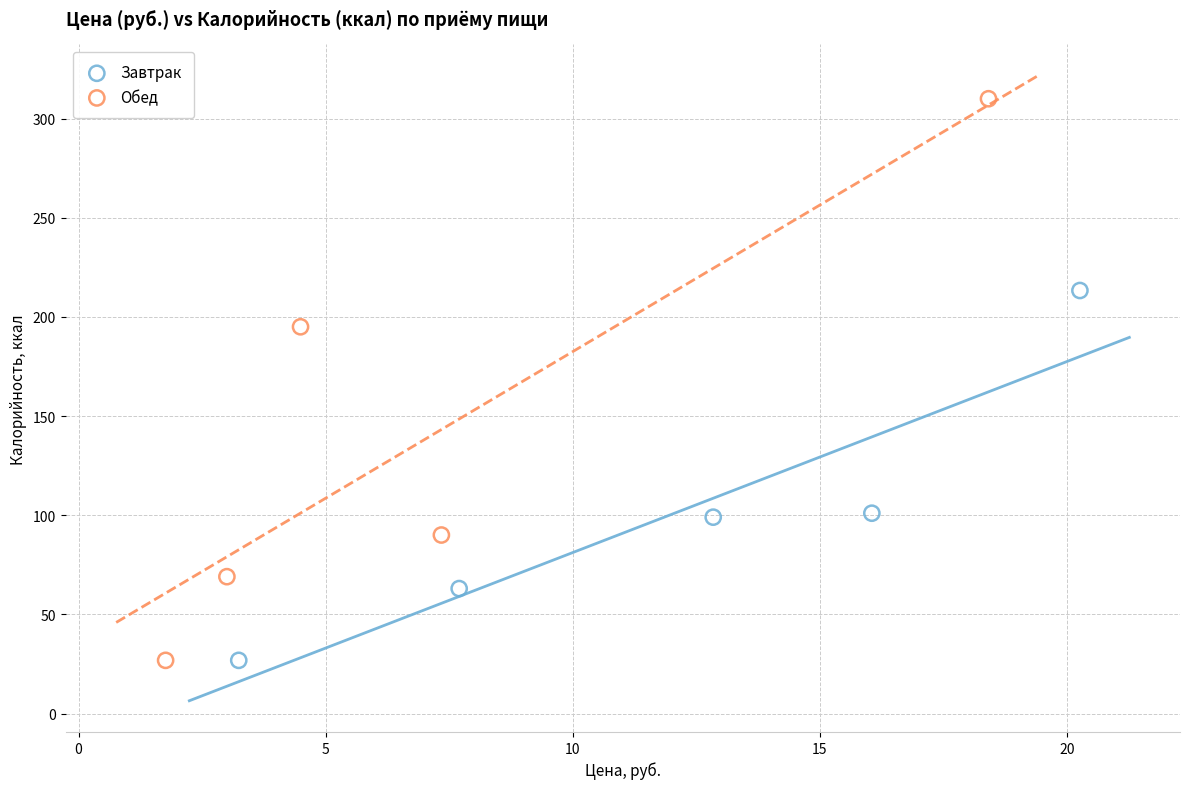

What are all the series names shown in the legend?

Завтрак, Обед